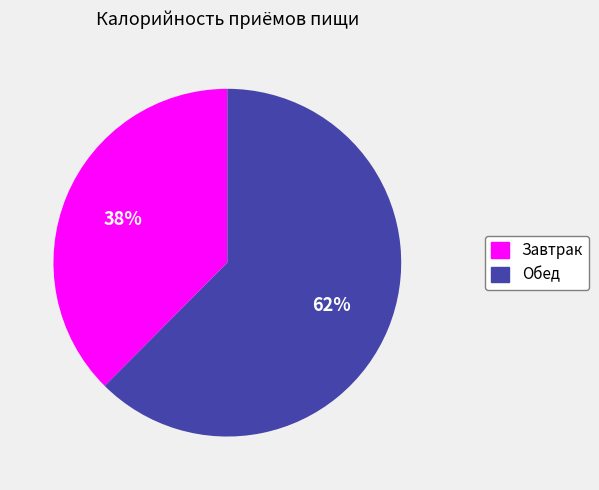

Combined, do Завтрак and Обед account for over 50%?

Yes